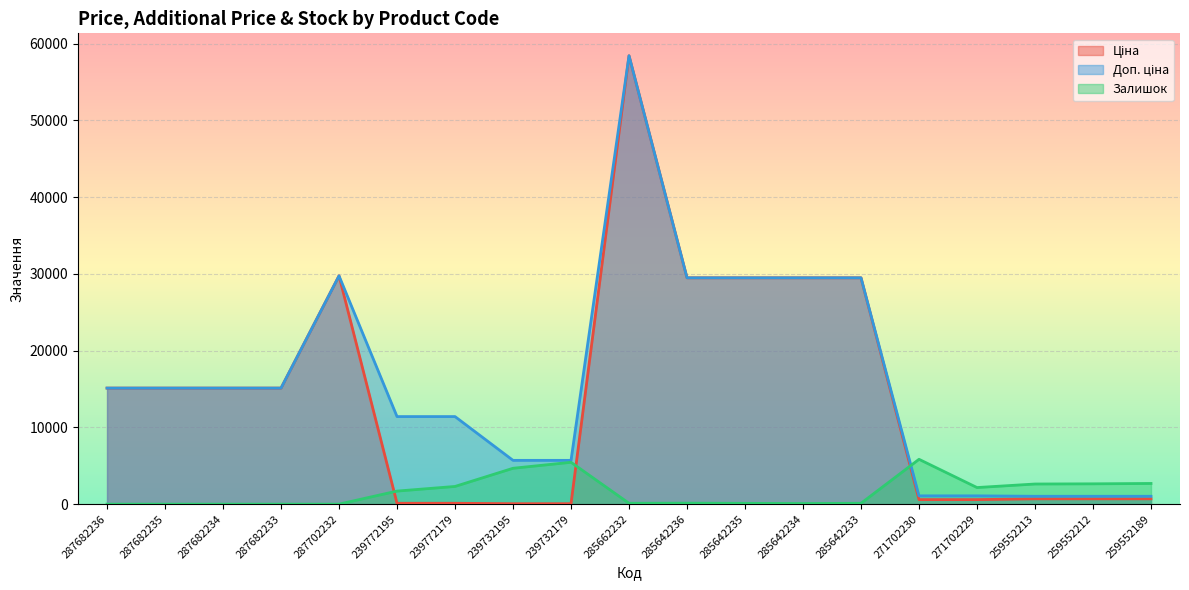

What is the difference between the maximum and minimum values in the Залишок series?

5842.7